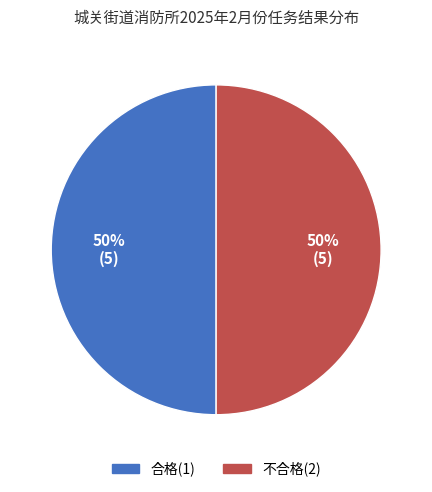

Approximately how many times larger is the value at 不合格(2) compared to 合格(1)?

1.0